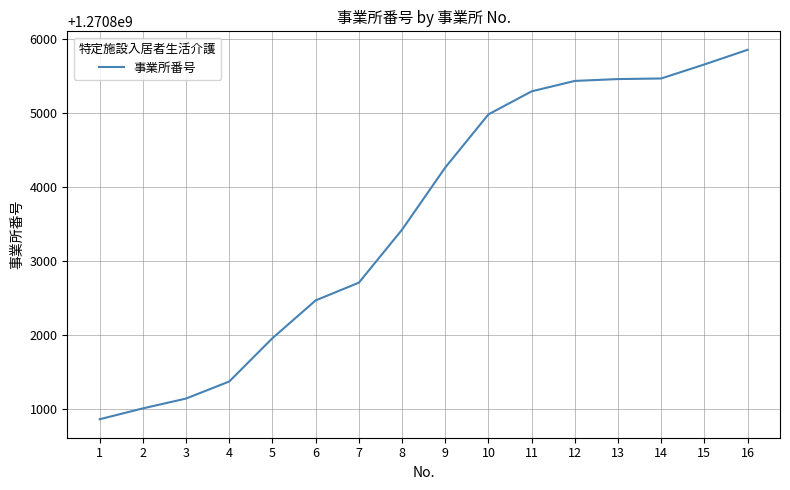

Which has a higher value, 1 or 12?

12